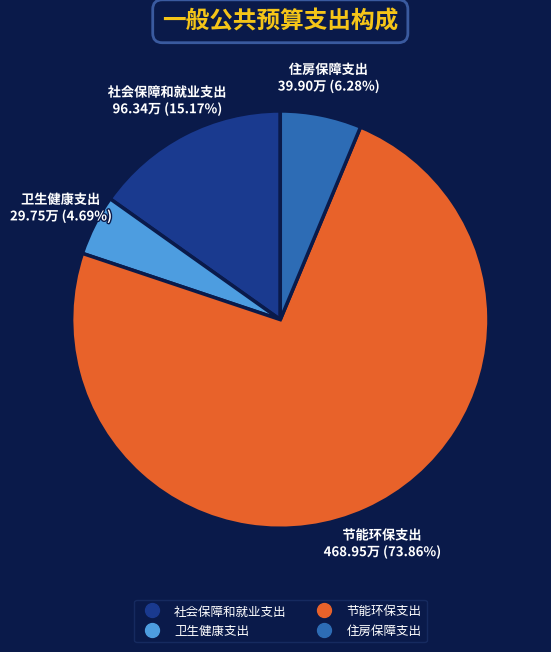

Does 住房保障支出 represent more than half of the total?

No